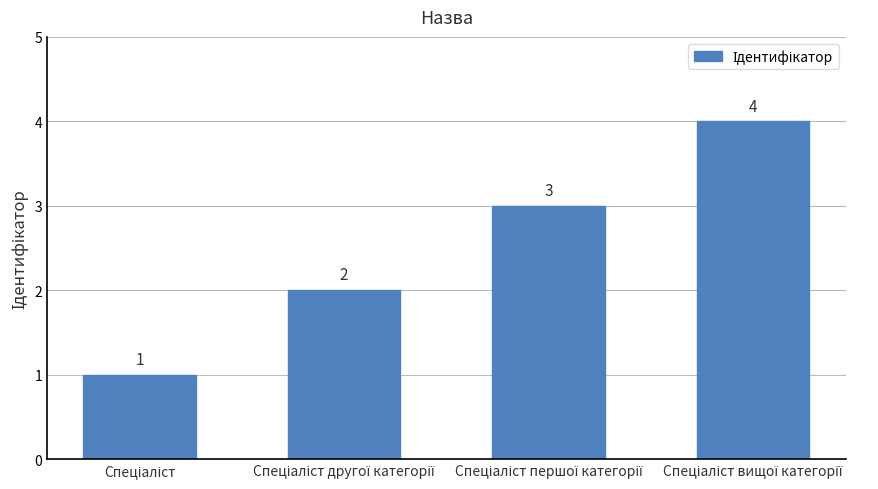

What is the sum of all values?

10